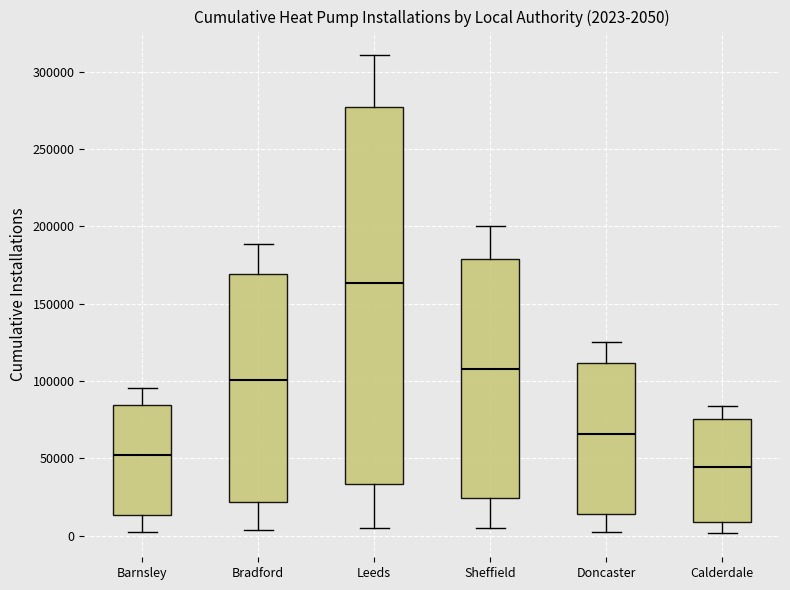

Comparing the boxes themselves (not the whiskers), which one is the tallest?

Leeds